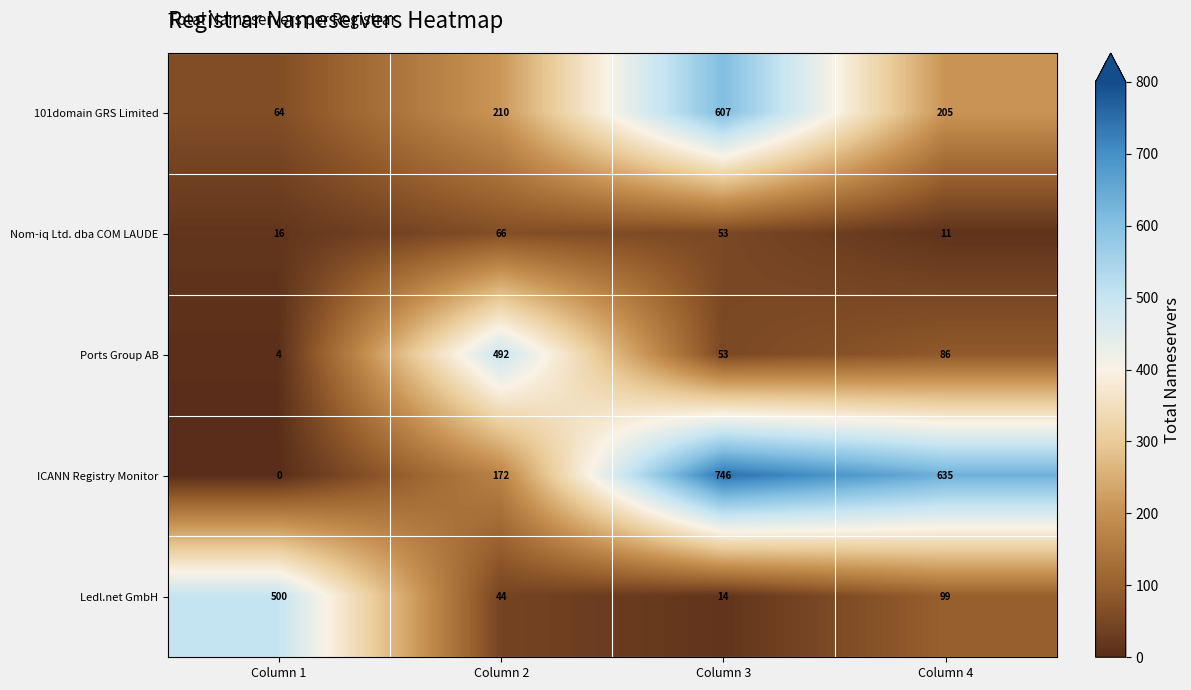

What is the difference between the maximum and minimum values in the Ledl.net GmbH series?

486